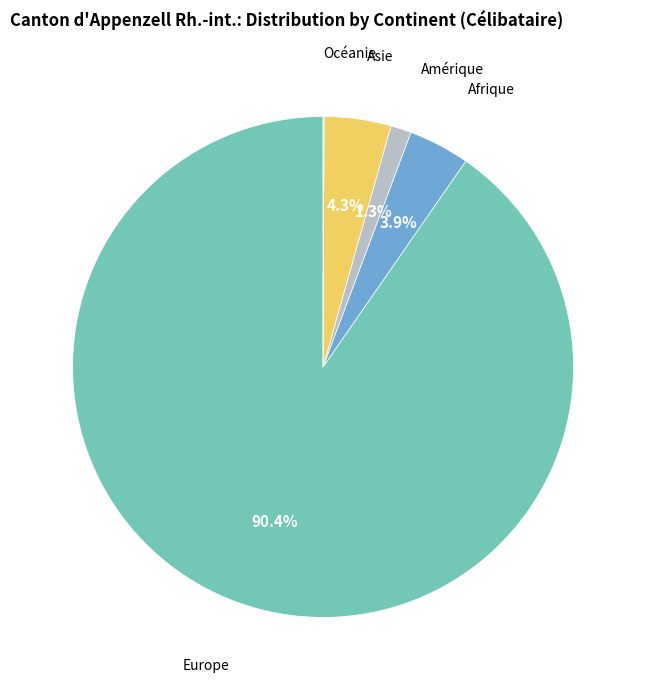

What is the largest slice in the pie chart?

Europe